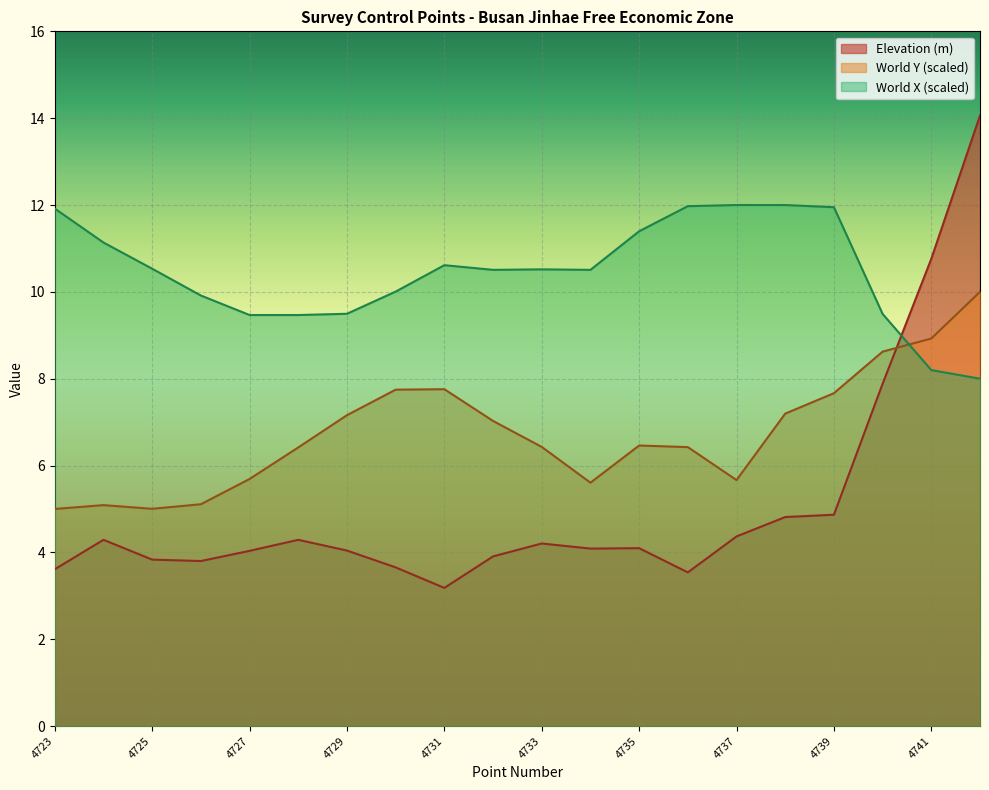

What is the minimum value for World Y (m)?

5.0